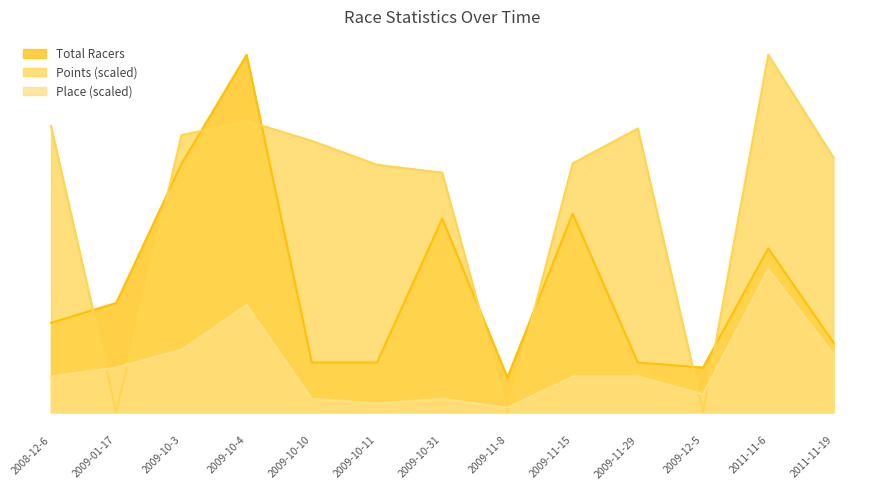

Which category has the lowest value in the Place series?

2009-11-8